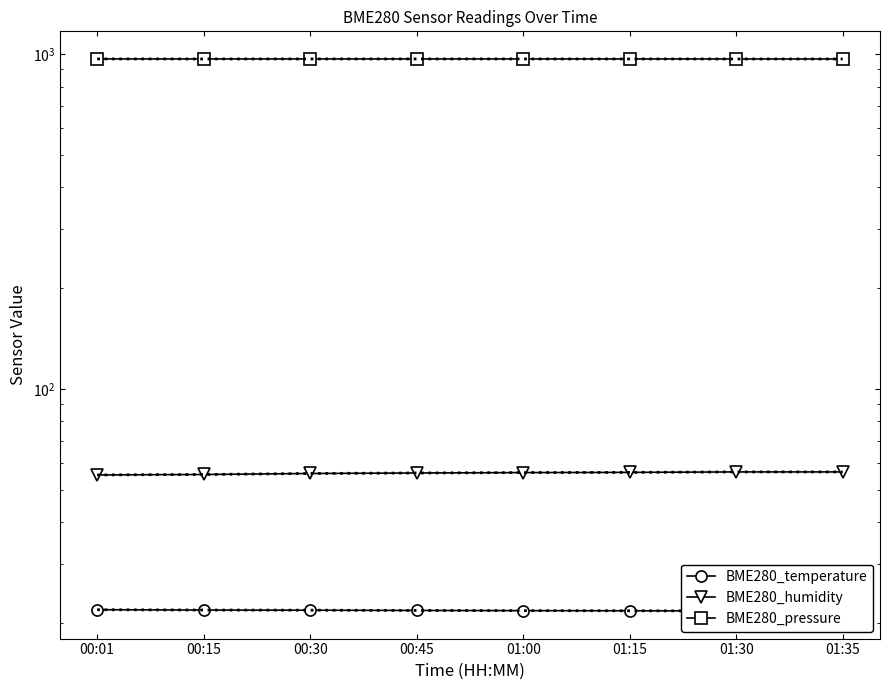

Does the chart have visible grid lines?

No